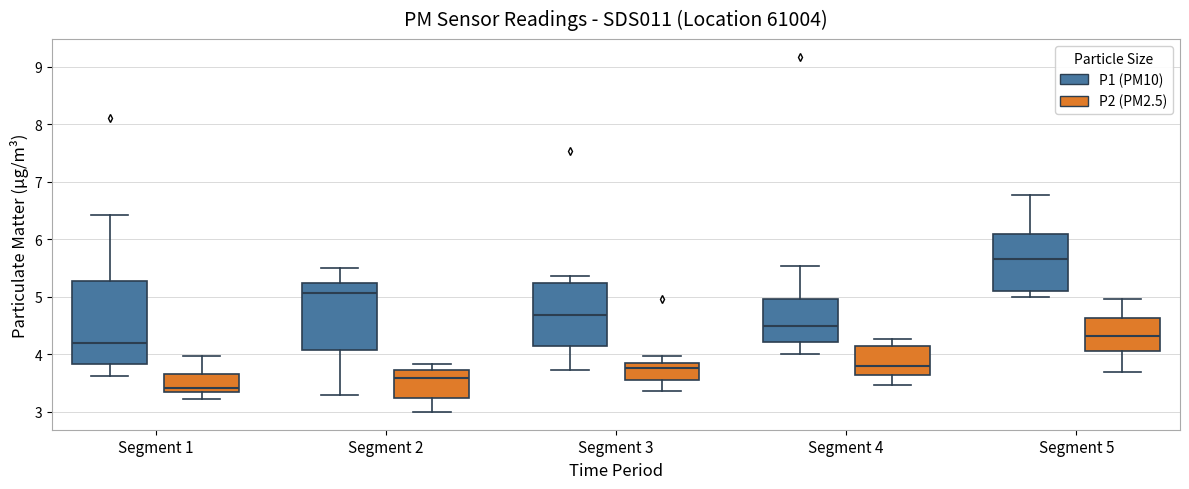

Reading left to right, transcribe this box plot: for each box, give where its median line is, the range the box spans, and where its two whiskers end, as read against the y-axis. The values are not printed on the chart, so give them approximately, as read against the axis.

Segment 1 (P1 (PM10)): median 4.2, box 3.8 to 5.3, whiskers 3.6 to 6.4
Segment 1 (P2 (PM2.5)): median 3.4, box 3.3 to 3.7, whiskers 3.2 to 4.0
Segment 2 (P1 (PM10)): median 5.1, box 4.1 to 5.2, whiskers 3.3 to 5.5
Segment 2 (P2 (PM2.5)): median 3.6, box 3.3 to 3.7, whiskers 3.0 to 3.8
Segment 3 (P1 (PM10)): median 4.7, box 4.2 to 5.2, whiskers 3.7 to 5.4
Segment 3 (P2 (PM2.5)): median 3.8 (just below the box's upper edge), box 3.6 to 3.8, whiskers 3.4 to 4.0
Segment 4 (P1 (PM10)): median 4.5, box 4.2 to 5.0, whiskers 4.0 to 5.5
Segment 4 (P2 (PM2.5)): median 3.8, box 3.6 to 4.1, whiskers 3.5 to 4.3
Segment 5 (P1 (PM10)): median 5.7, box 5.1 to 6.1, whiskers 5.0 to 6.8
Segment 5 (P2 (PM2.5)): median 4.3, box 4.1 to 4.6, whiskers 3.7 to 5.0